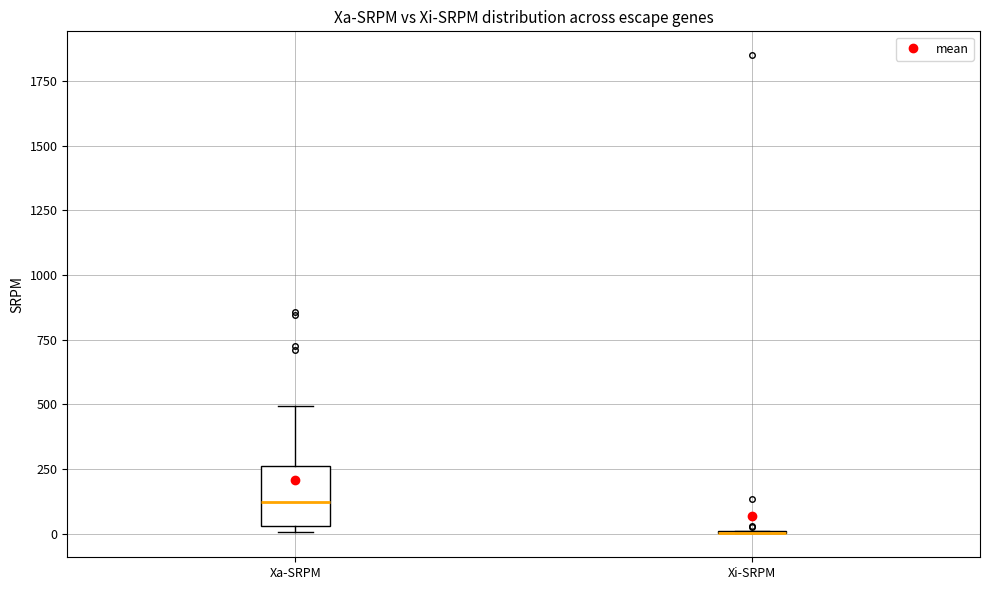

Which box is the tallest, from its lower edge to its upper edge?

Xa-SRPM